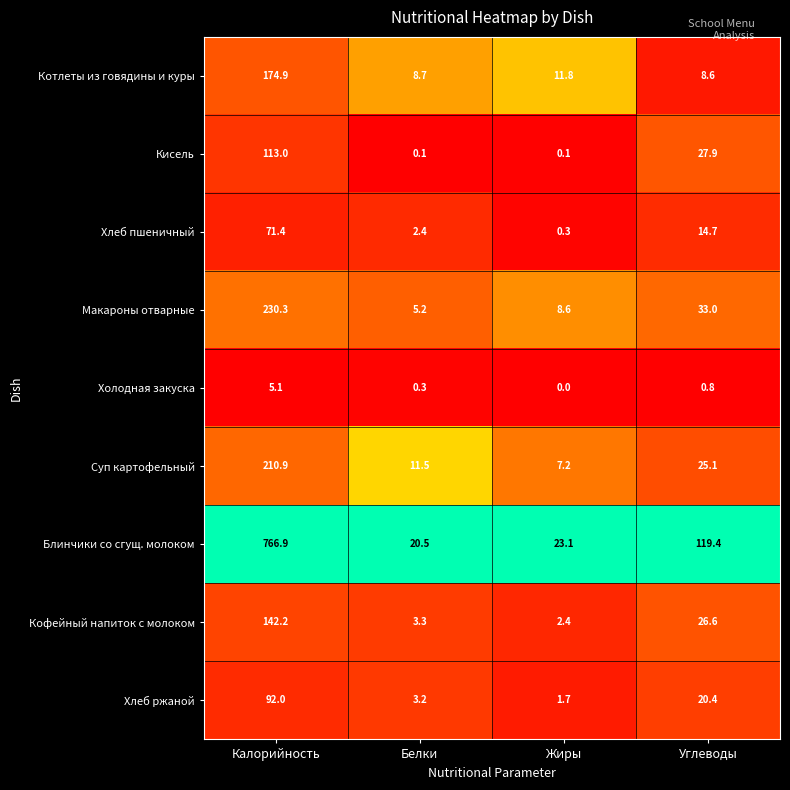

Which series has the largest range (max minus min)?

Блинчики со сгущ. молоком